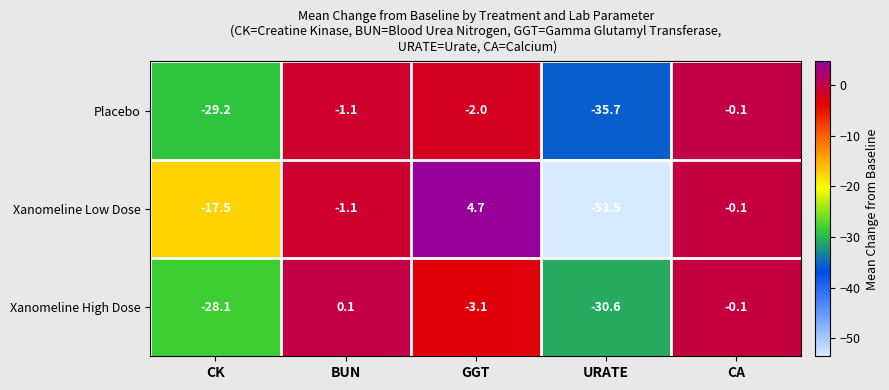

What is the difference between the maximum and minimum values in the Xanomeline Low Dose series?

58.2